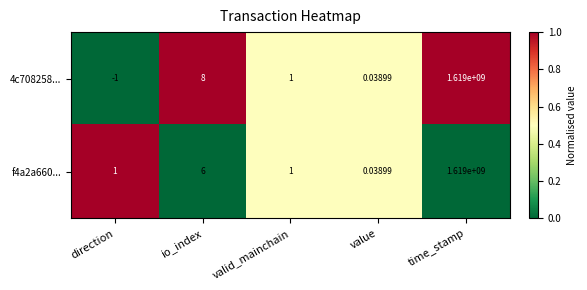

Where is f4a2a660... nearest to the value 809500000?

io_index